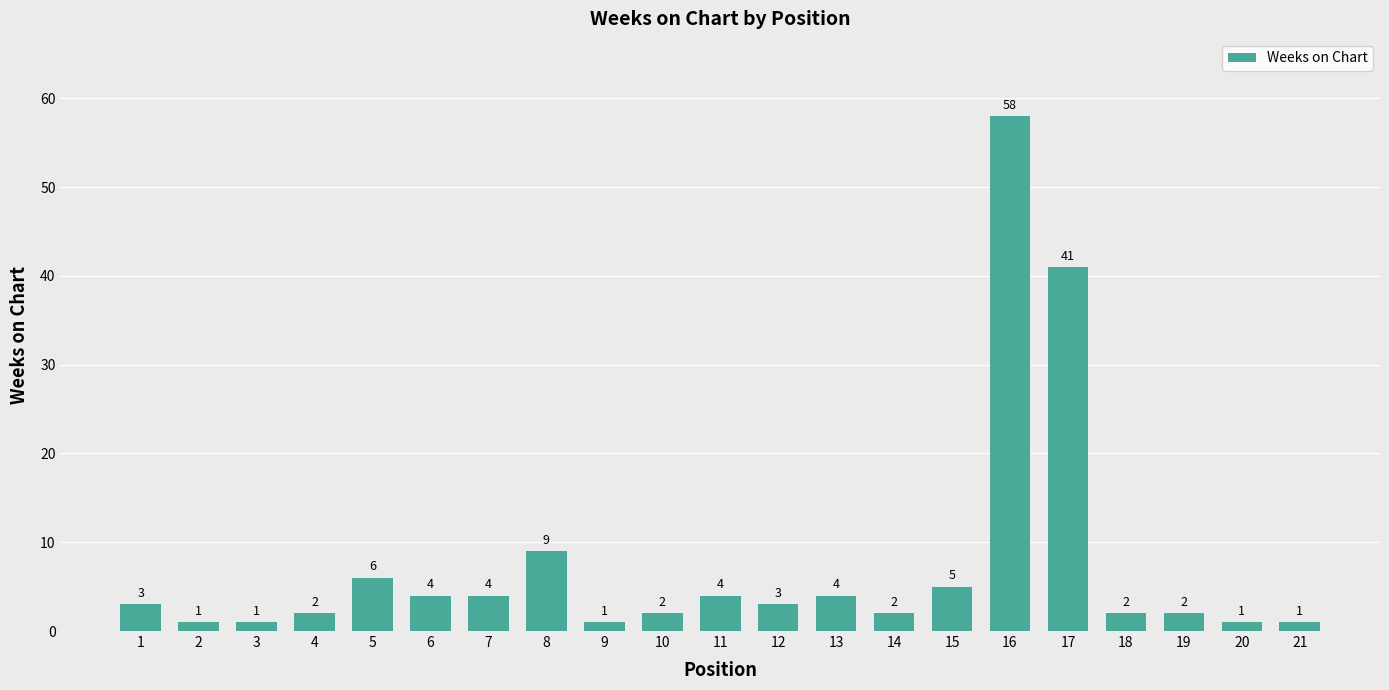

How many data points are less than 3?

10